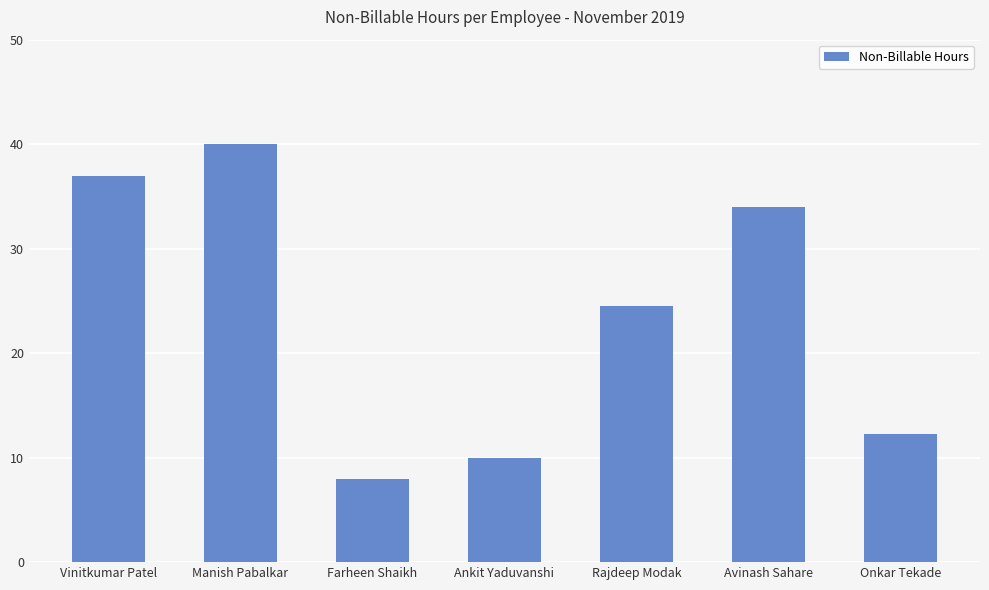

What is the ratio of the value at Manish Pabalkar to the value at Rajdeep Modak?

1.6